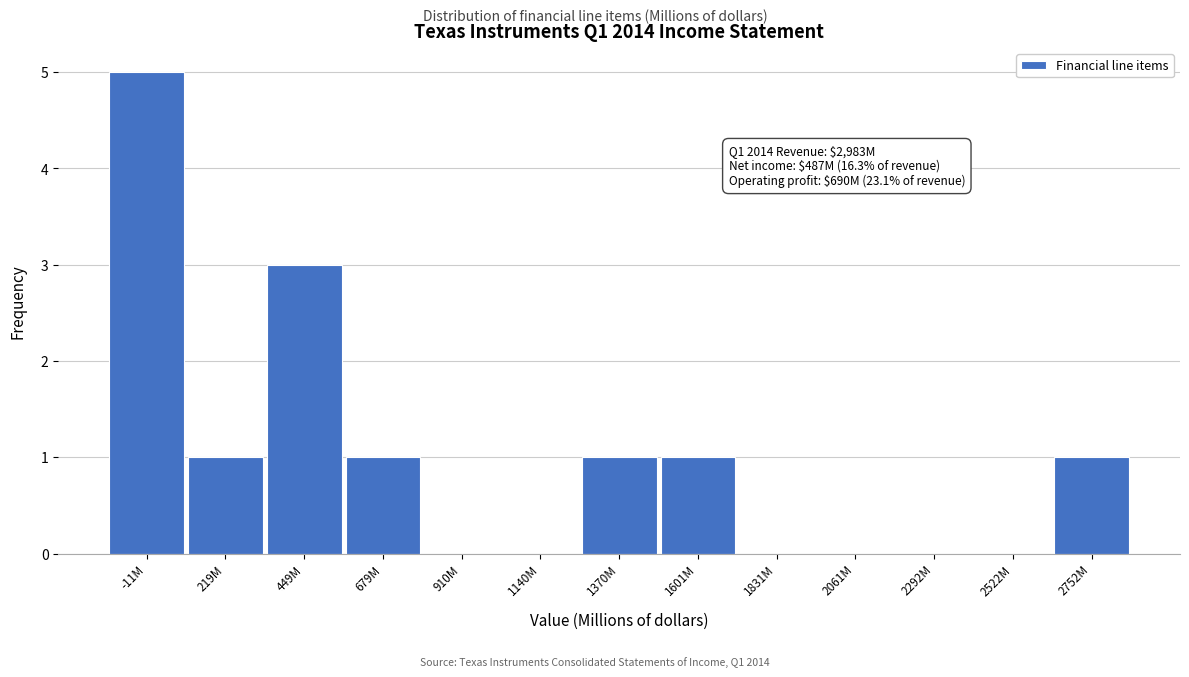

Reading left to right, what are all the values shown in this chart?

-11M=5	219M=1	449M=3	679M=1	910M=0	1140M=0	1370M=1	1601M=1	1831M=0	2061M=0	2292M=0	2522M=0	2752M=1